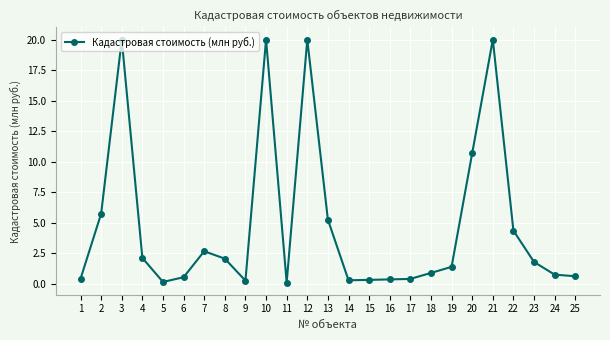

Approximately how many times larger is the value at 7 compared to 23?

1.5